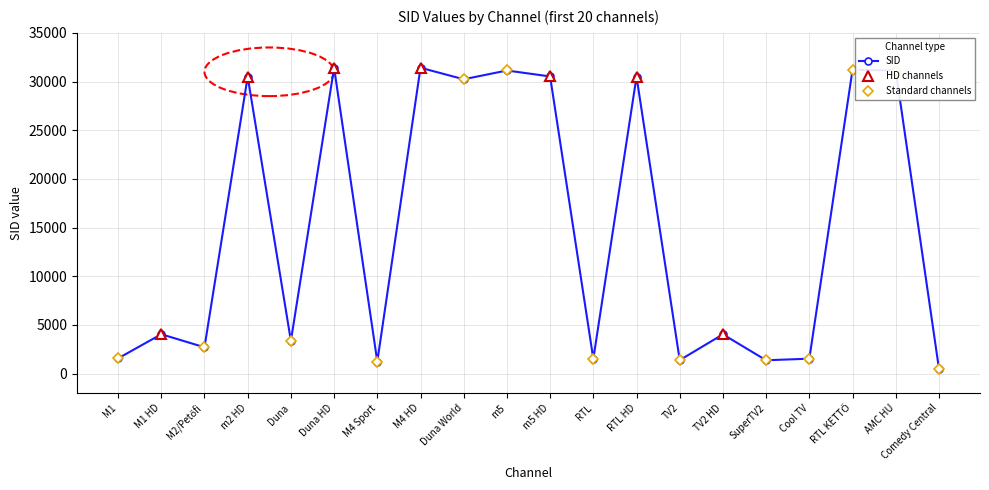

How many lines are shown in the chart?

1